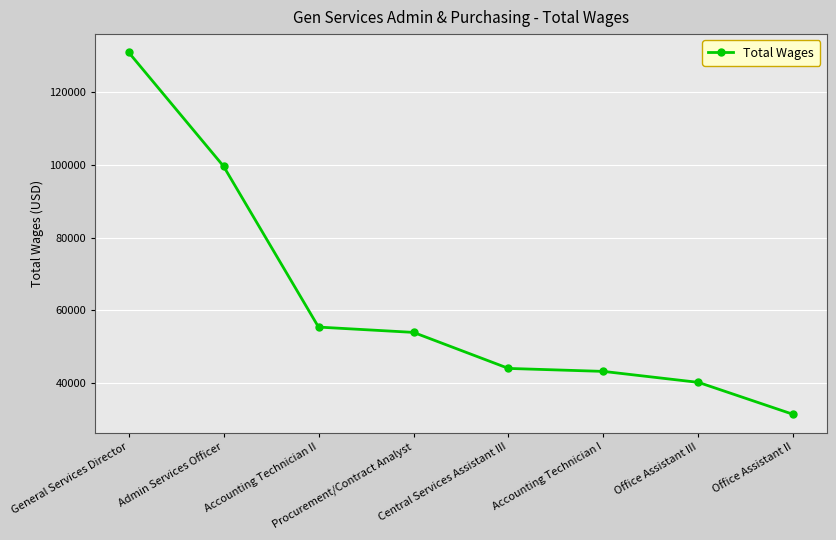

Between Office Assistant II and Accounting Technician II, which is larger?

Accounting Technician II